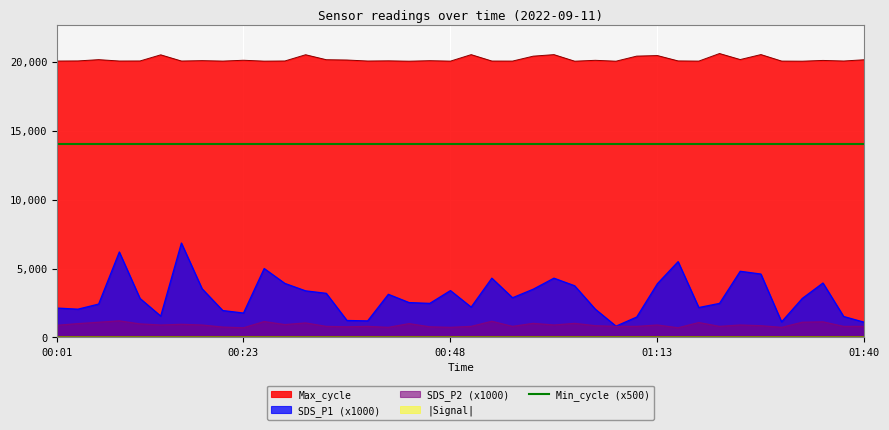

Is it true that SDS_P2 equals 800 at 01:10?

True